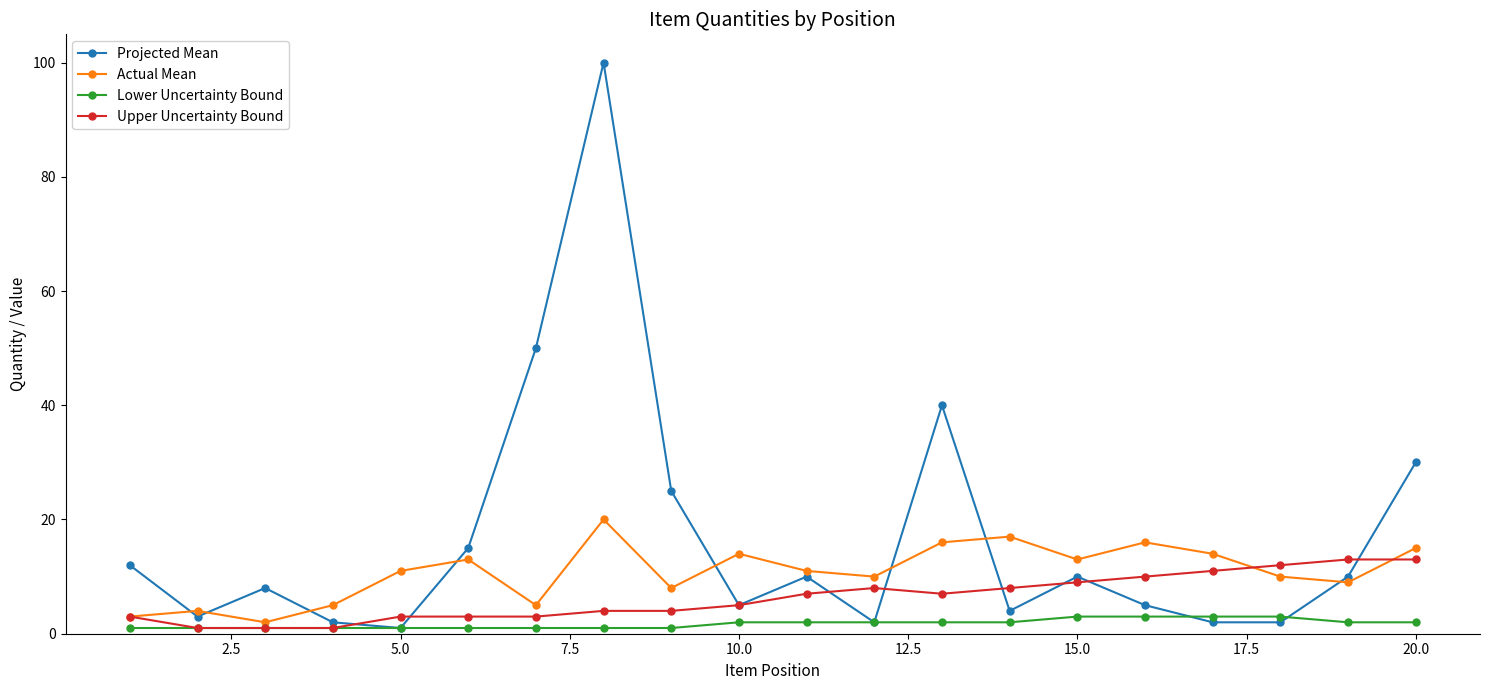

Which series has the largest range (max minus min)?

Projected Mean